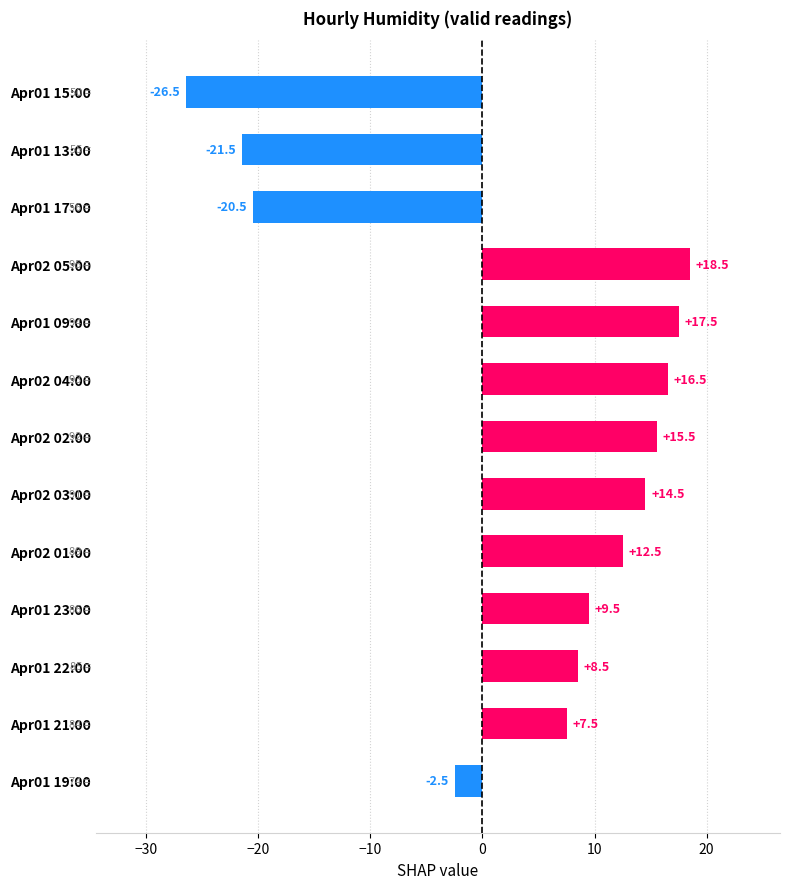

What position from the top is Apr02 05:00?

4